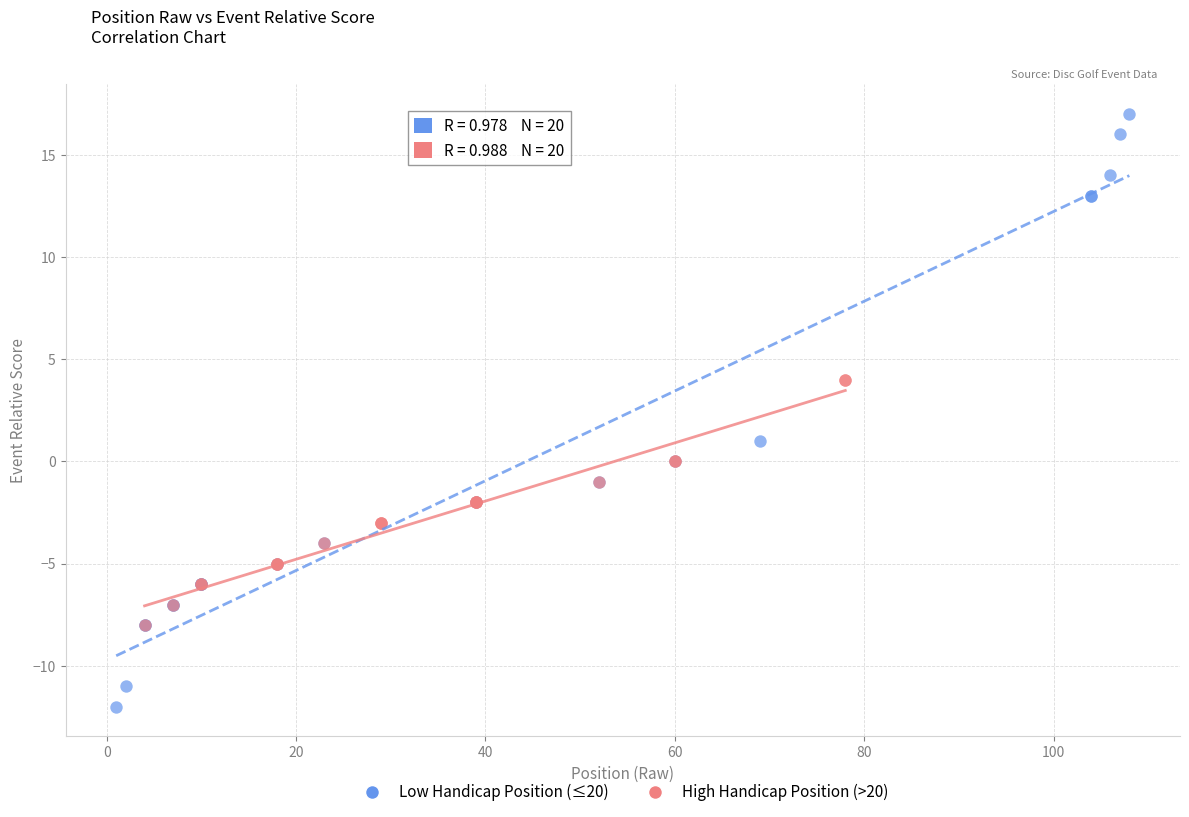

Which series reaches the maximum Y coordinate?

Low Handicap Position (≤20)